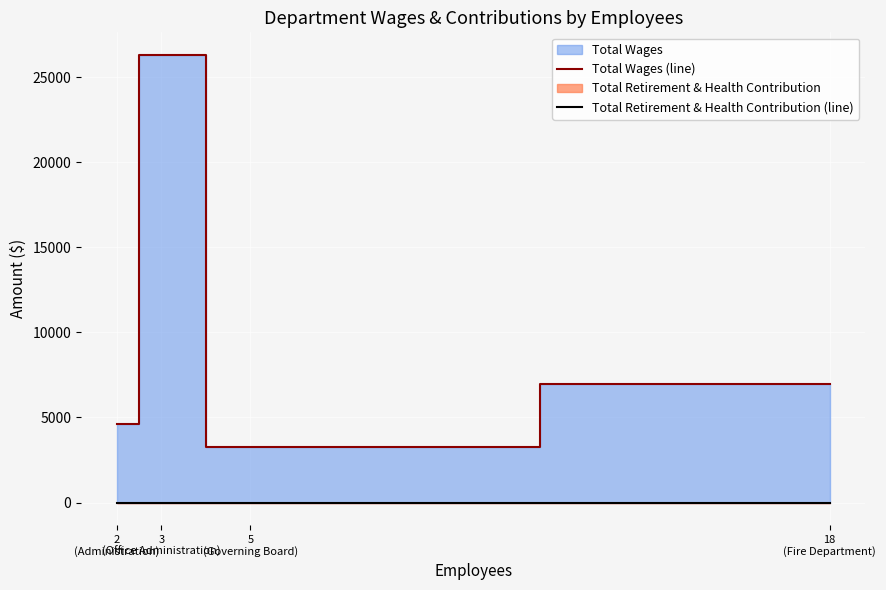

Which label corresponds to the largest value in the chart?

3
(Office Administration)